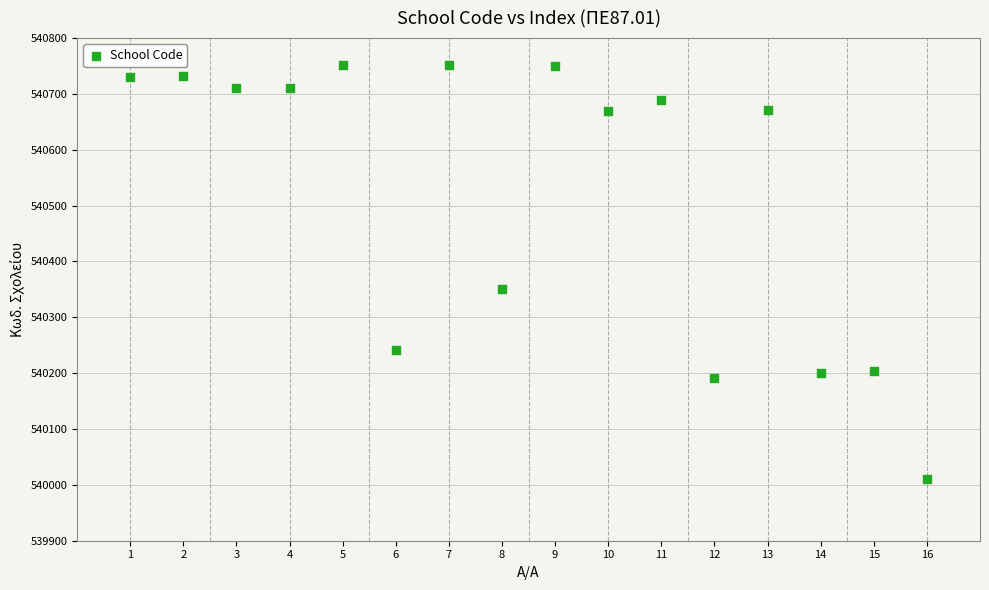

What Y value in the scatter plot is closest to 540381?

540351